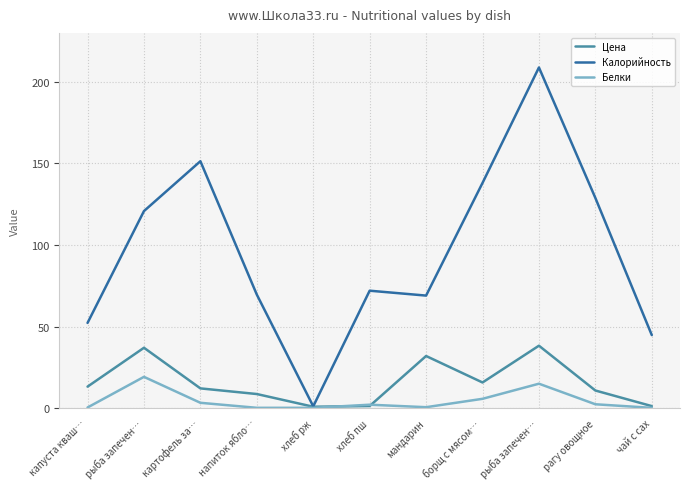

Which category has the lowest value across all series?

чай с сах